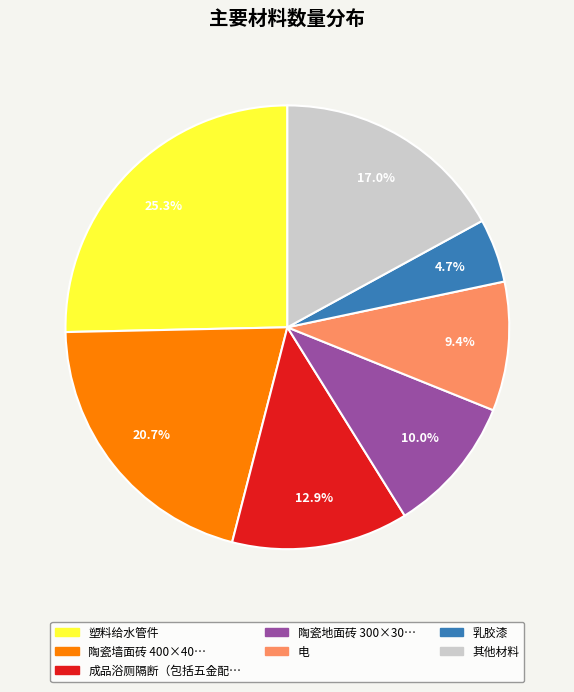

How many segments does this pie chart have?

7